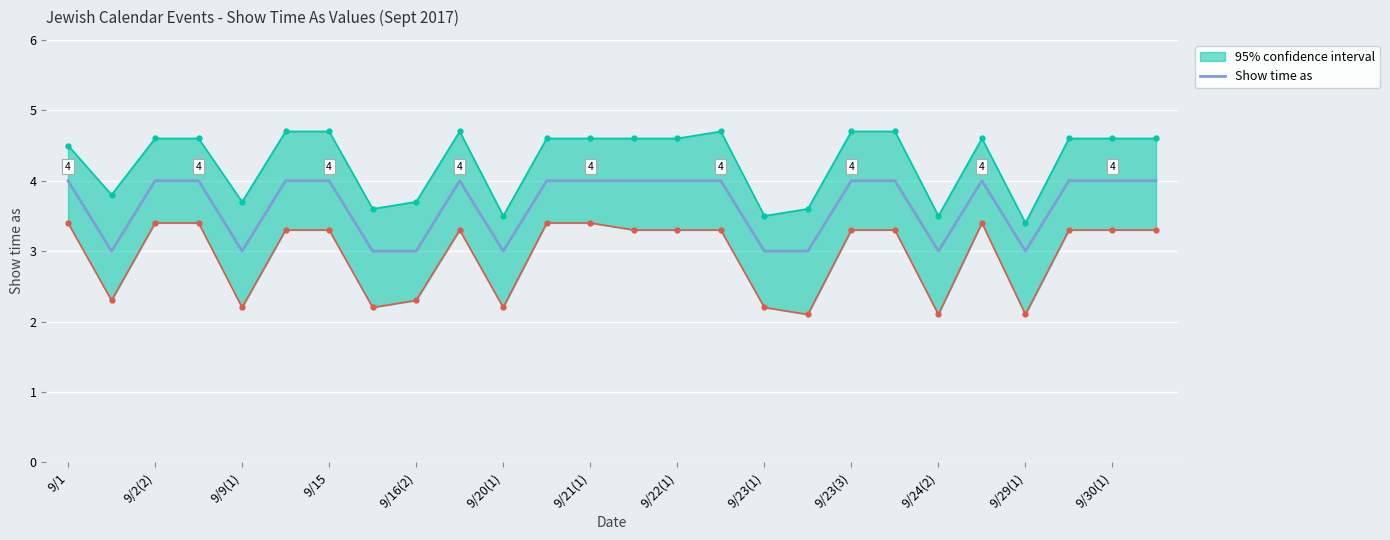

The value of Show time as at 9/30(1) is 2. True or false?

False